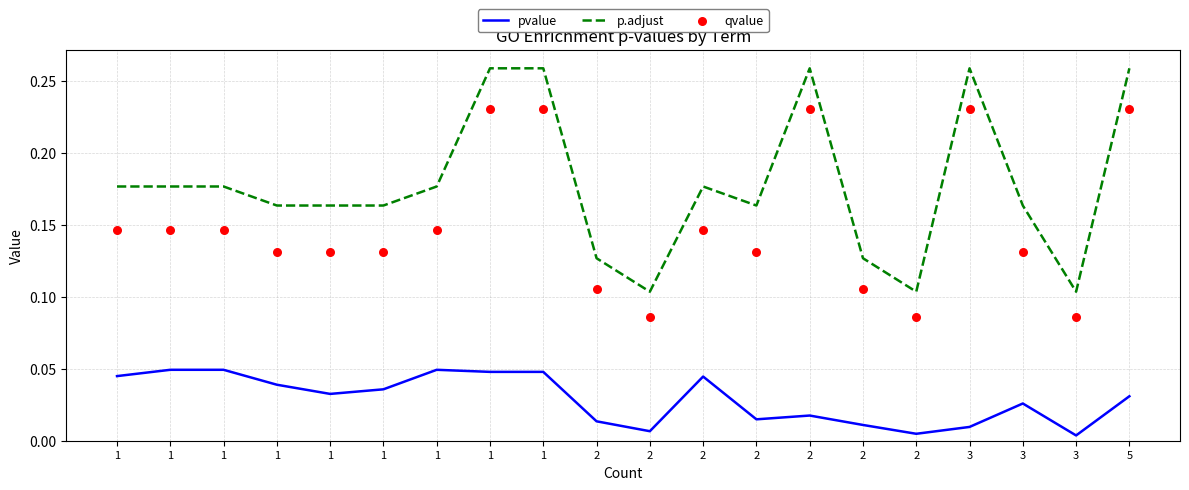

At how many categories does at least one series exceed 0?

20